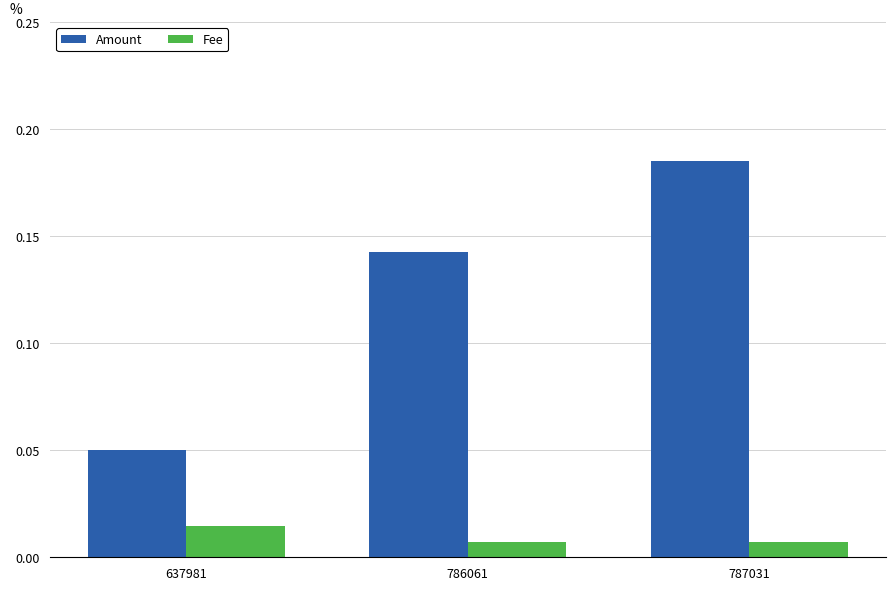

At 787031, list the series in order from largest to smallest.

Amount, Fee